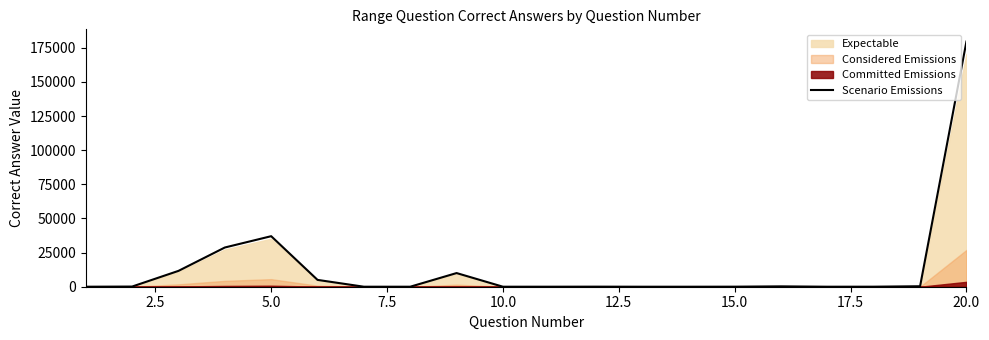

How many data points does each series have?

20